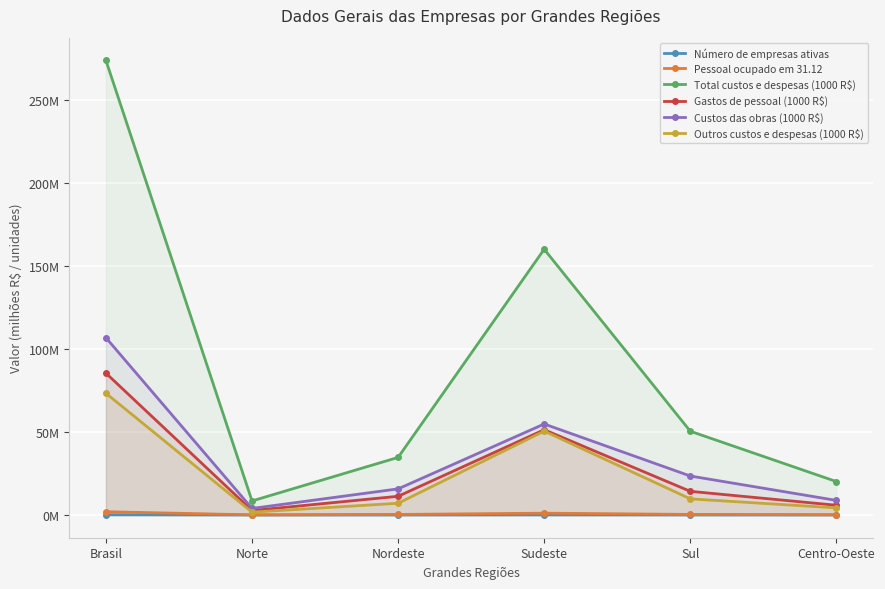

Is it true that Gastos de pessoal (1000 R$) equals 3.5 at Sul?

False